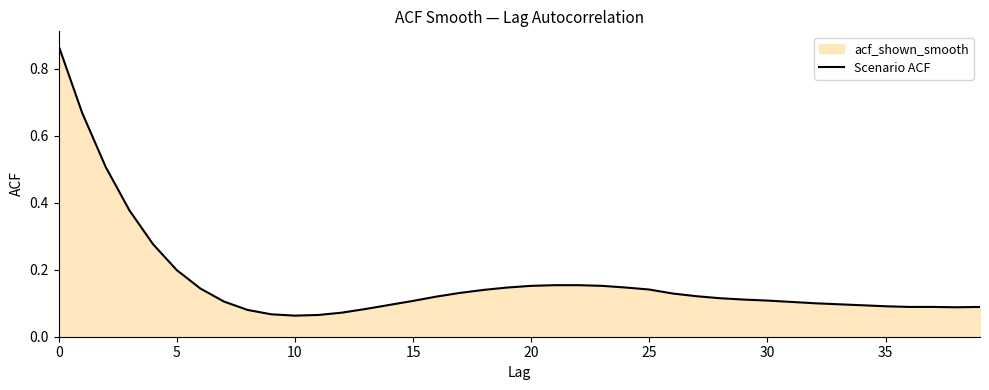

Reading left to right, extract all data points from this chart.

0.9	0.7	0.5	0.4	0.3	0.2	0.1	0.1	0.1	0.1	0.1	0.1	0.1	0.1	0.1	0.1	0.1	0.1	0.1	0.1	0.2	0.2	0.2	0.2	0.1	0.1	0.1	0.1	0.1	0.1	0.1	0.1	0.1	0.1	0.1	0.1	0.1	0.1	0.1	0.1